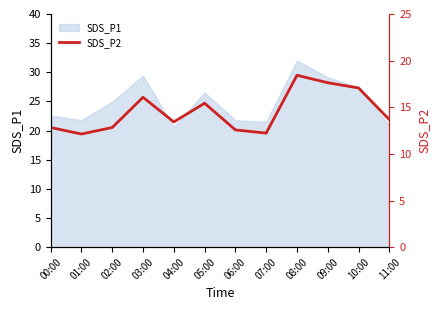

How many points are lower than both their immediate neighbors (excluding endpoints)?

3